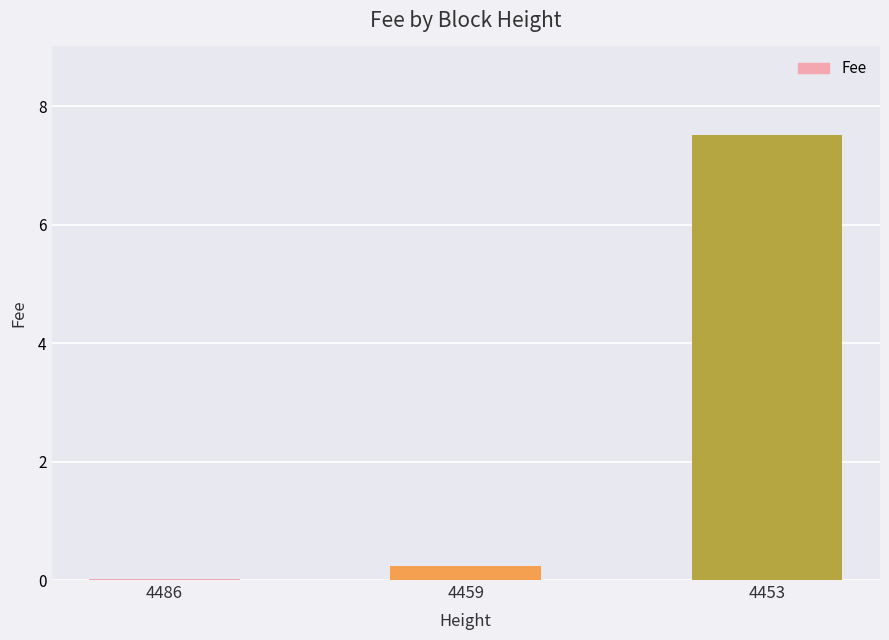

What is the average value?

2.6